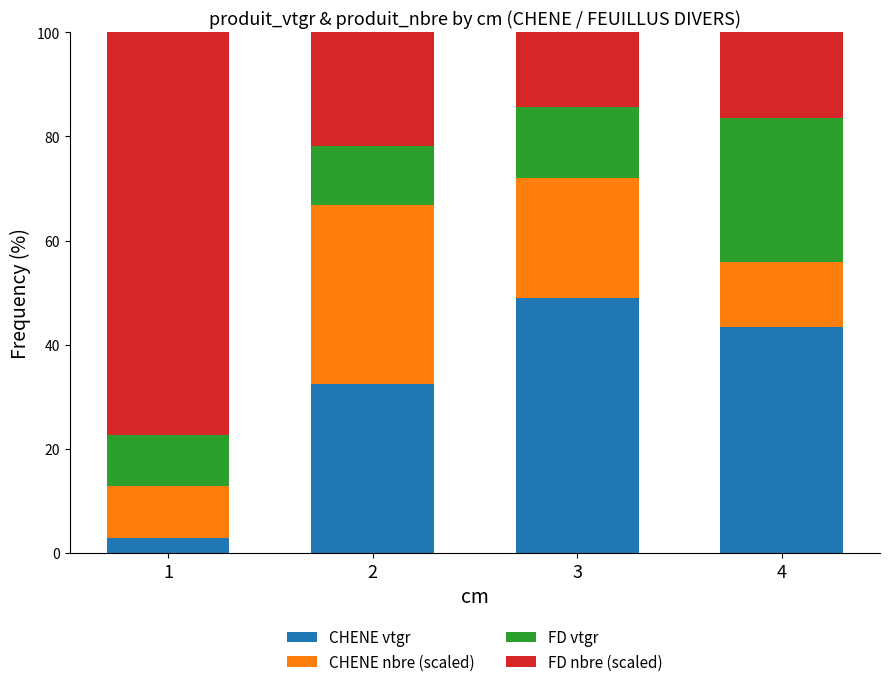

Are the bars grouped side by side (vs. stacked)?

No